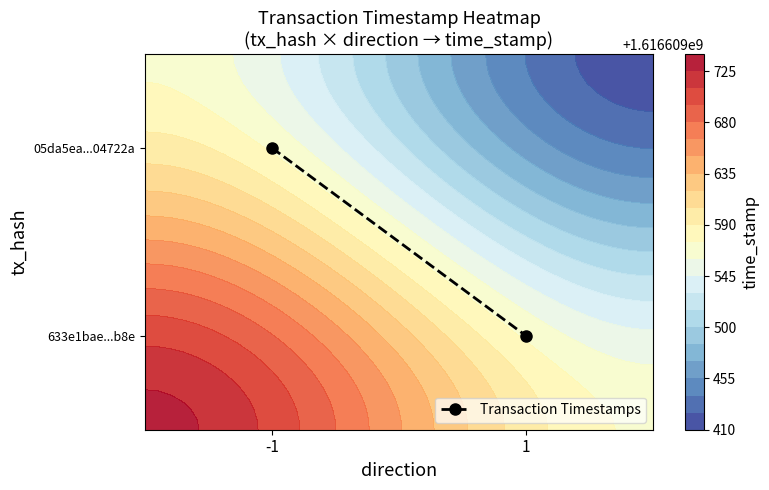

Rank the categories by value from lowest to highest.

1, -1